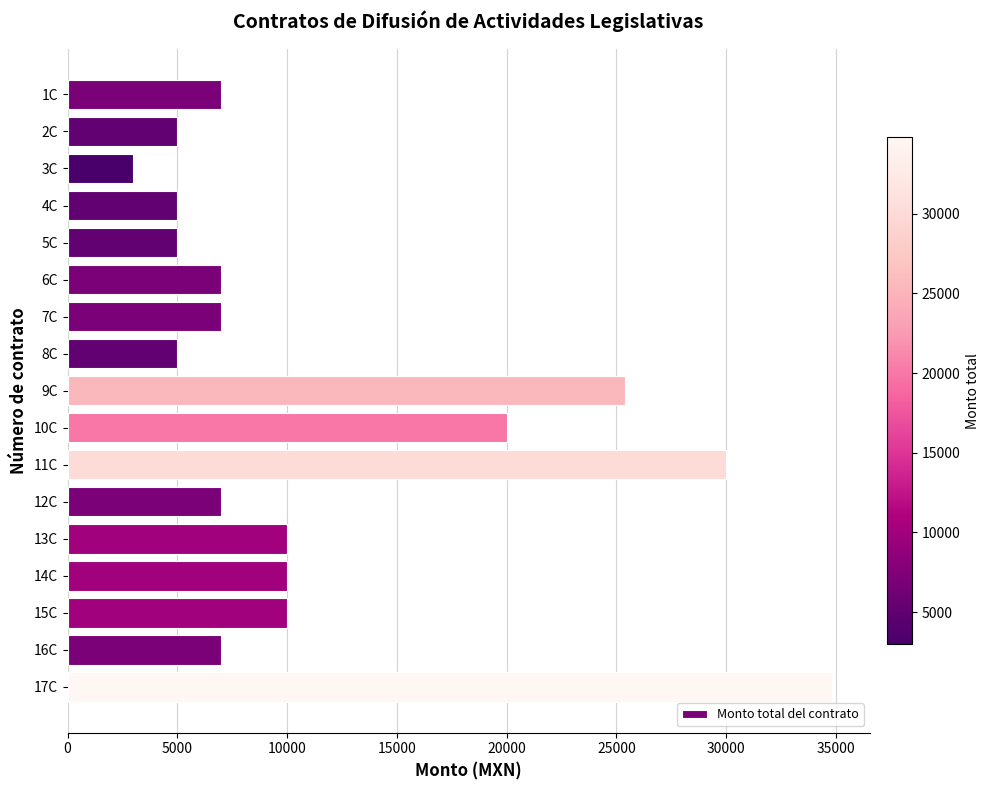

What is the label of the 10th bar from the bottom?

8C